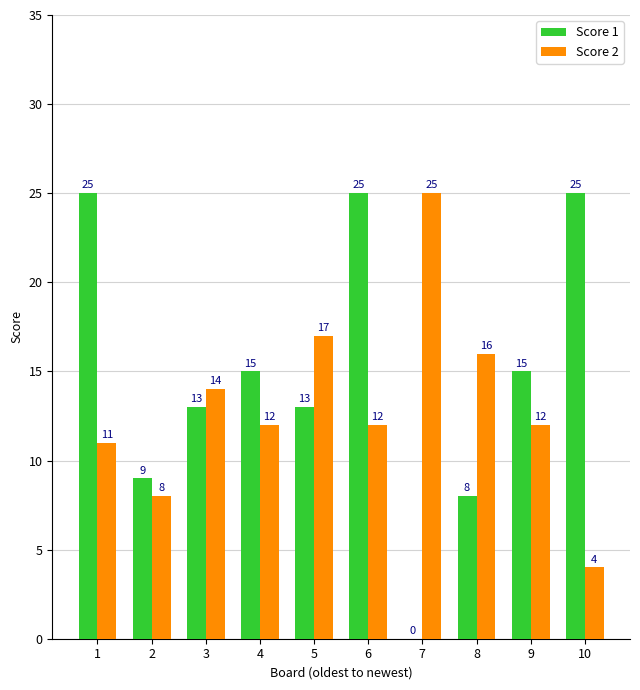

Which series changed the most between 8 and 10?

Score 1